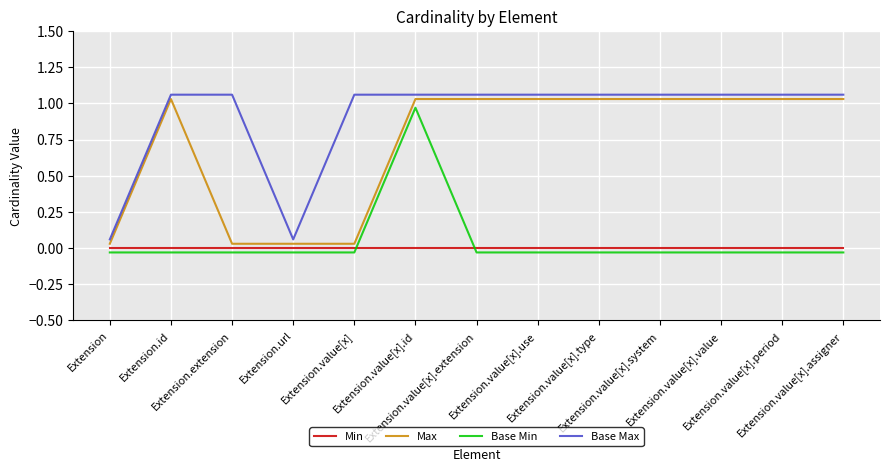

How many intersections are there between Min and Base Min?

2